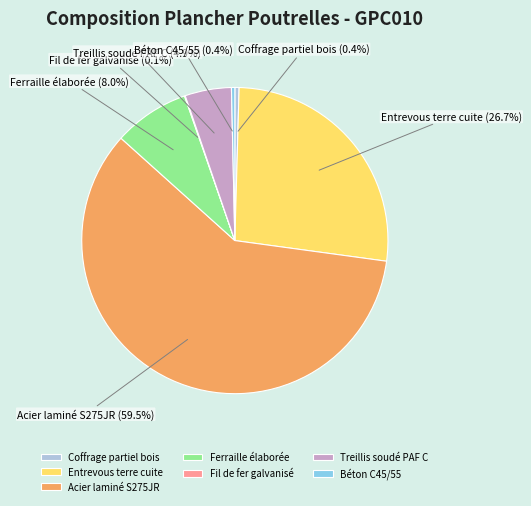

Does Acier laminé S275JR represent more than half of the total?

Yes